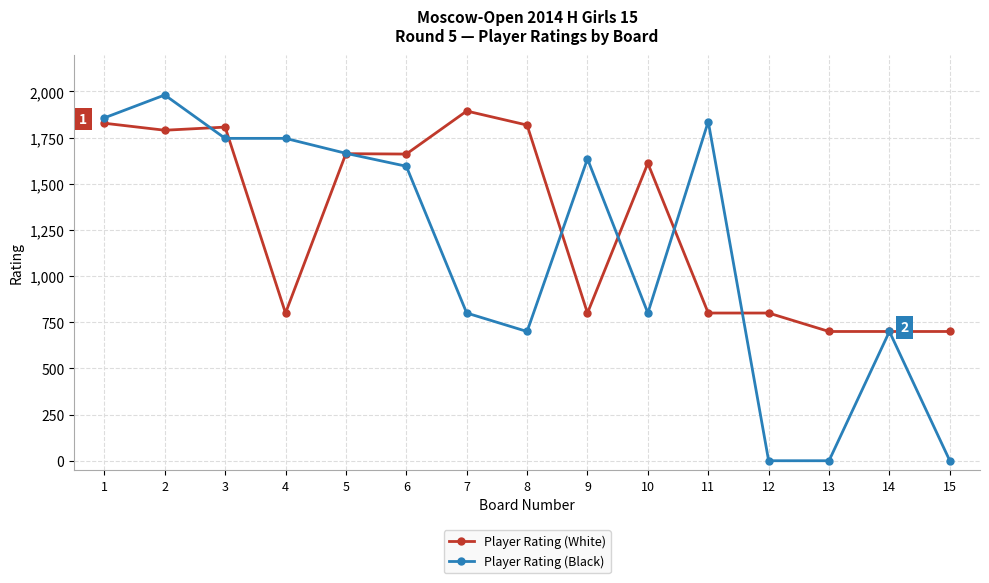

How many data points in Player Rating (White) are less than 1611?

7